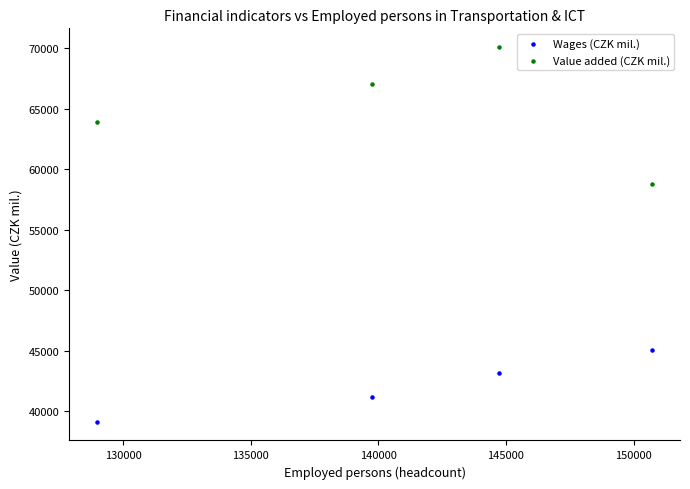

What is the X range (max minus min) for the scatter plot?

21752.2